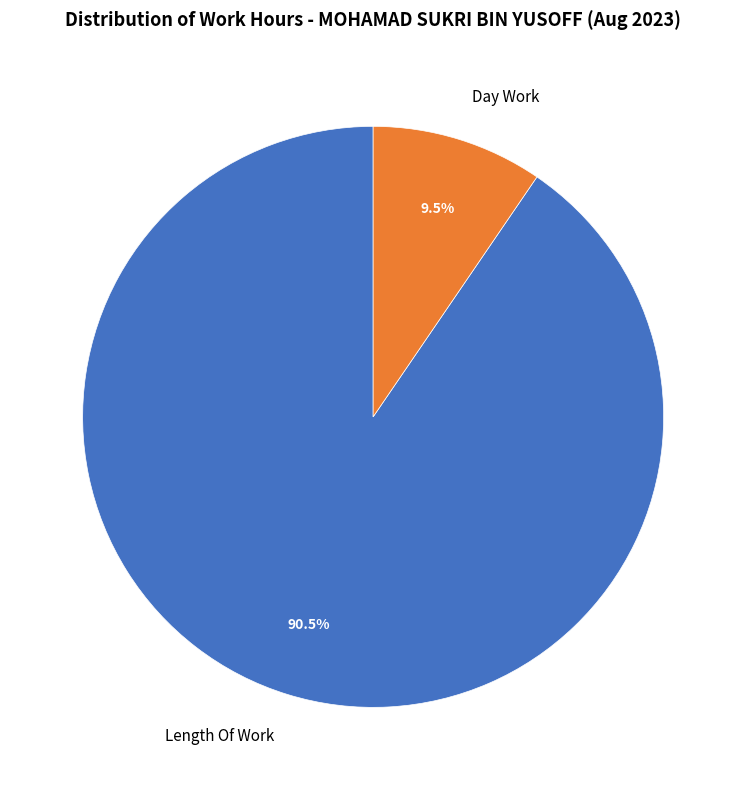

How many segments does this pie chart have?

2